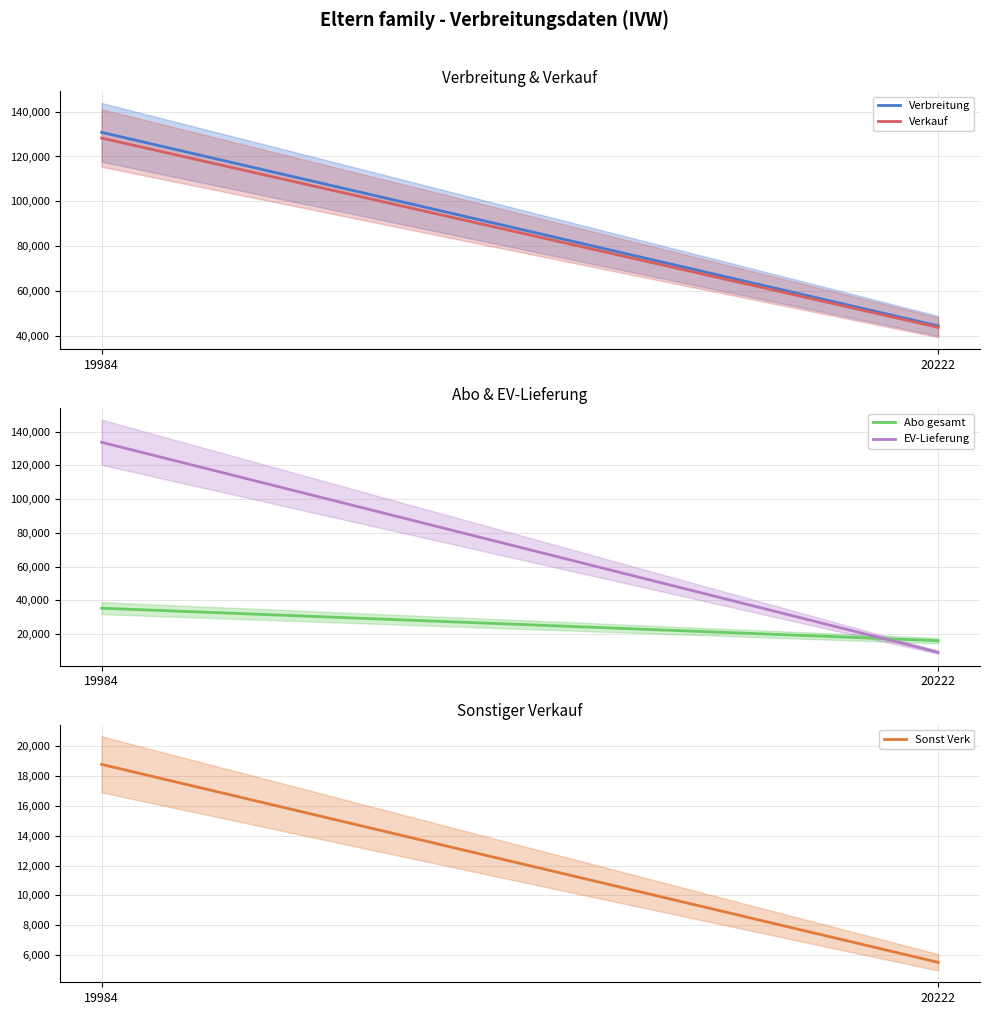

What is the difference between the maximum and minimum values in the Abo gesamt series?

19257